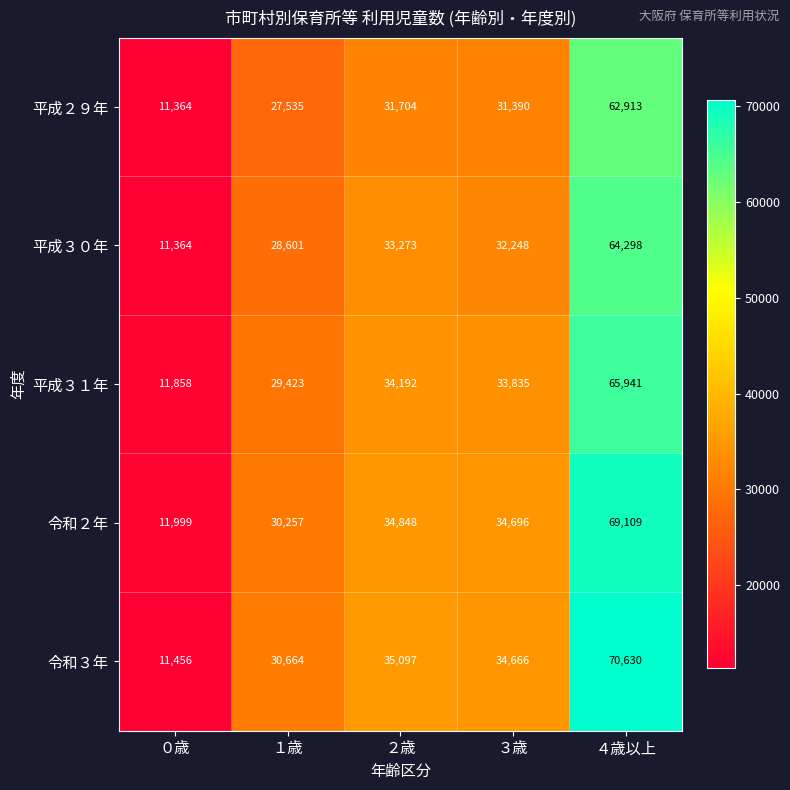

How many data points in 令和２年 are less than 34696?

2